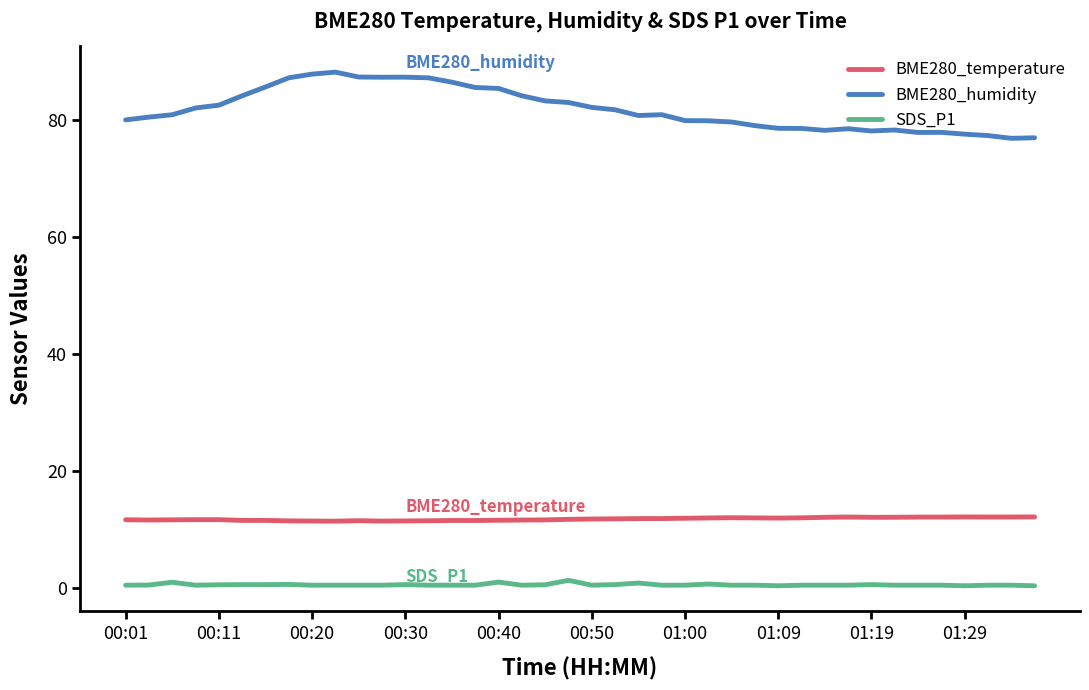

What are all the series names shown in the legend?

BME280_temperature, BME280_humidity, SDS_P1